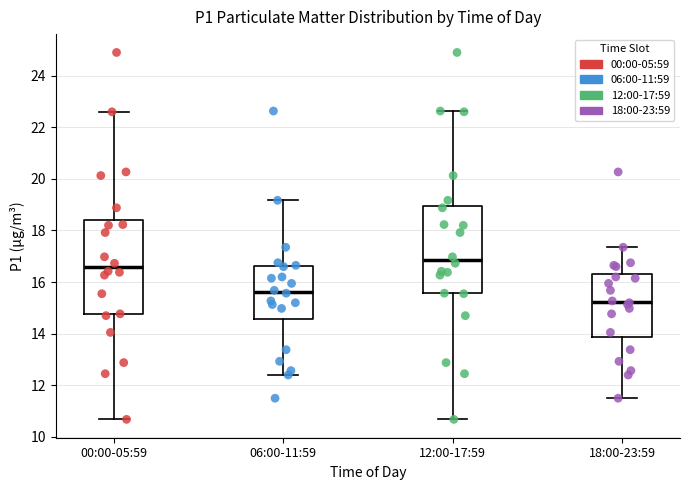

Reading left to right, read every box against the y-axis: the position of its median line, the range the box covers, and the ends of its whiskers. The values are not printed on the chart, so give them approximately, as read against the axis.

00:00-05:59: median 16.6, box 14.8 to 18.4, whiskers 10.6 to 22.6
06:00-11:59: median 15.6, box 14.6 to 16.6, whiskers 12.4 to 19.2
12:00-17:59: median 16.8, box 15.6 to 19.0, whiskers 10.6 to 22.6
18:00-23:59: median 15.2, box 13.8 to 16.4, whiskers 11.6 to 17.4